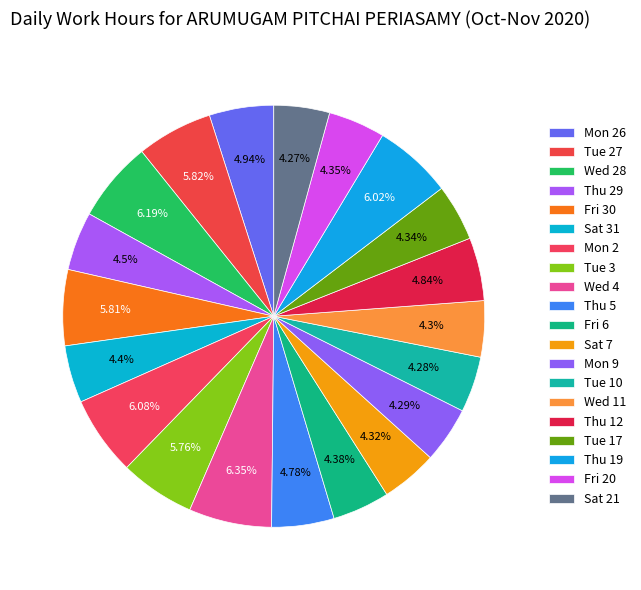

How many segments does this pie chart have?

20